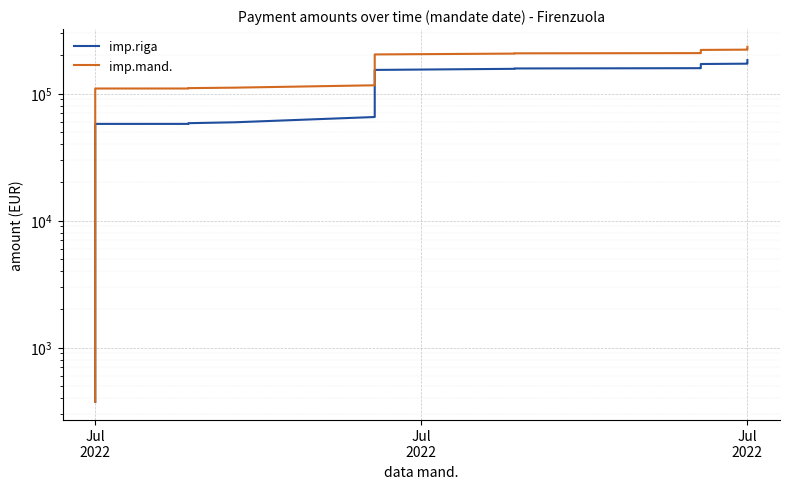

How many lines are shown in the chart?

2